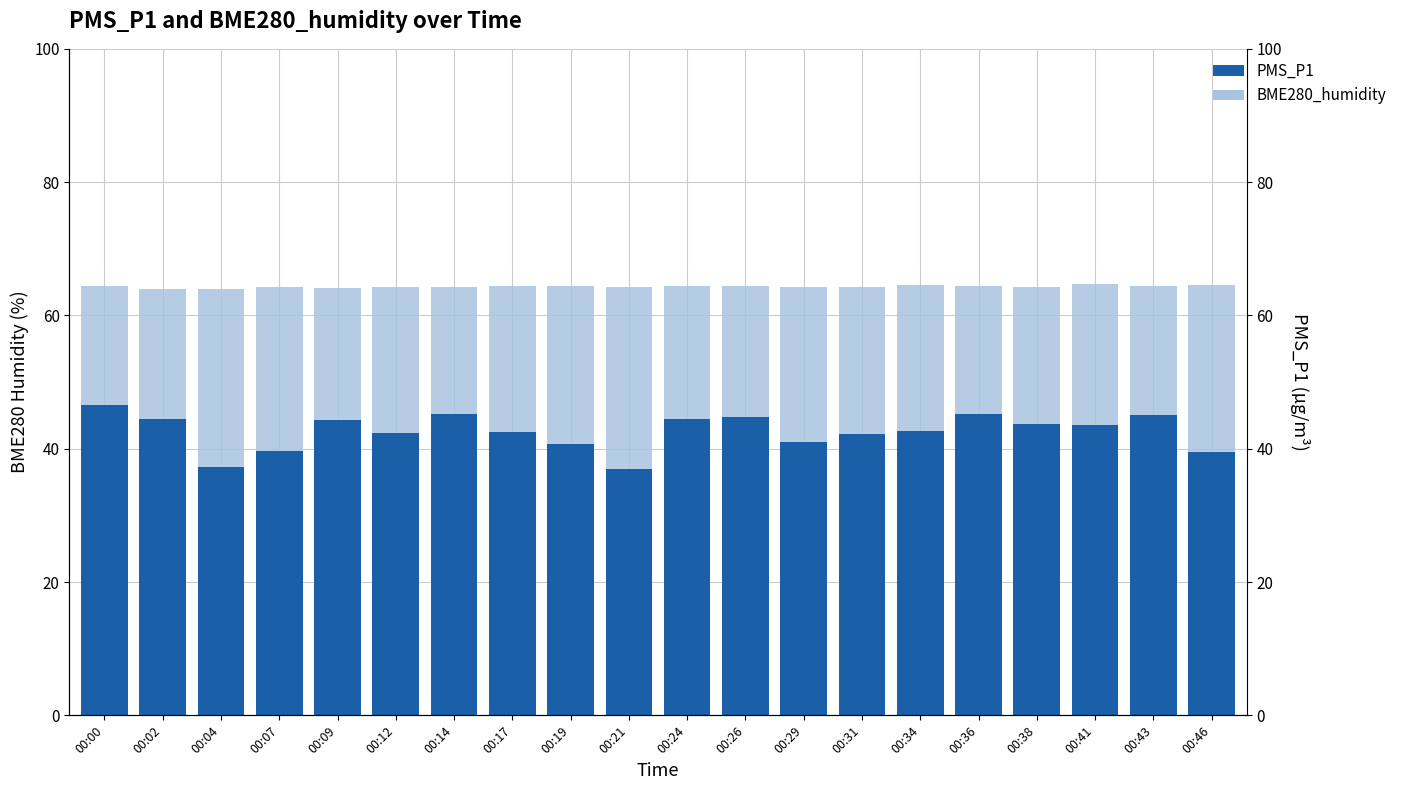

Reading right to left, transcribe all the data shown in this chart.

BME280_humidity: 00:46=64.6	00:43=64.4	00:41=64.7	00:38=64.2	00:36=64.4	00:34=64.5	00:31=64.3	00:29=64.3	00:26=64.4	00:24=64.4	00:21=64.2	00:19=64.4	00:17=64.4	00:14=64.3	00:12=64.3	00:09=64.1	00:07=64.3	00:04=64.0	00:02=63.9	00:00=64.4
PMS_P1: 00:46=39.5	00:43=45.0	00:41=43.5	00:38=43.8	00:36=45.2	00:34=42.7	00:31=42.2	00:29=41.0	00:26=44.8	00:24=44.5	00:21=37.0	00:19=40.7	00:17=42.5	00:14=45.2	00:12=42.3	00:09=44.2	00:07=39.7	00:04=37.3	00:02=44.5	00:00=46.5